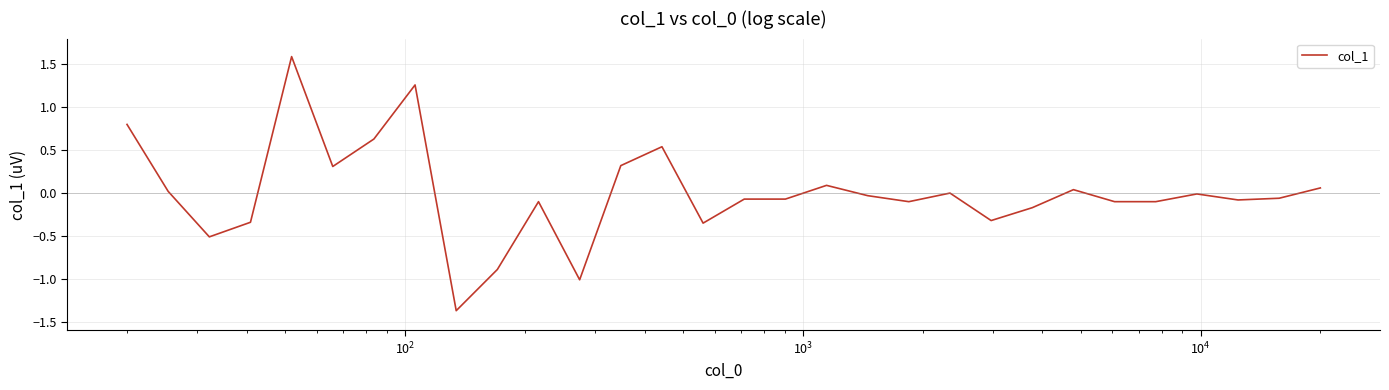

What is the difference between the maximum and minimum values?

3.0